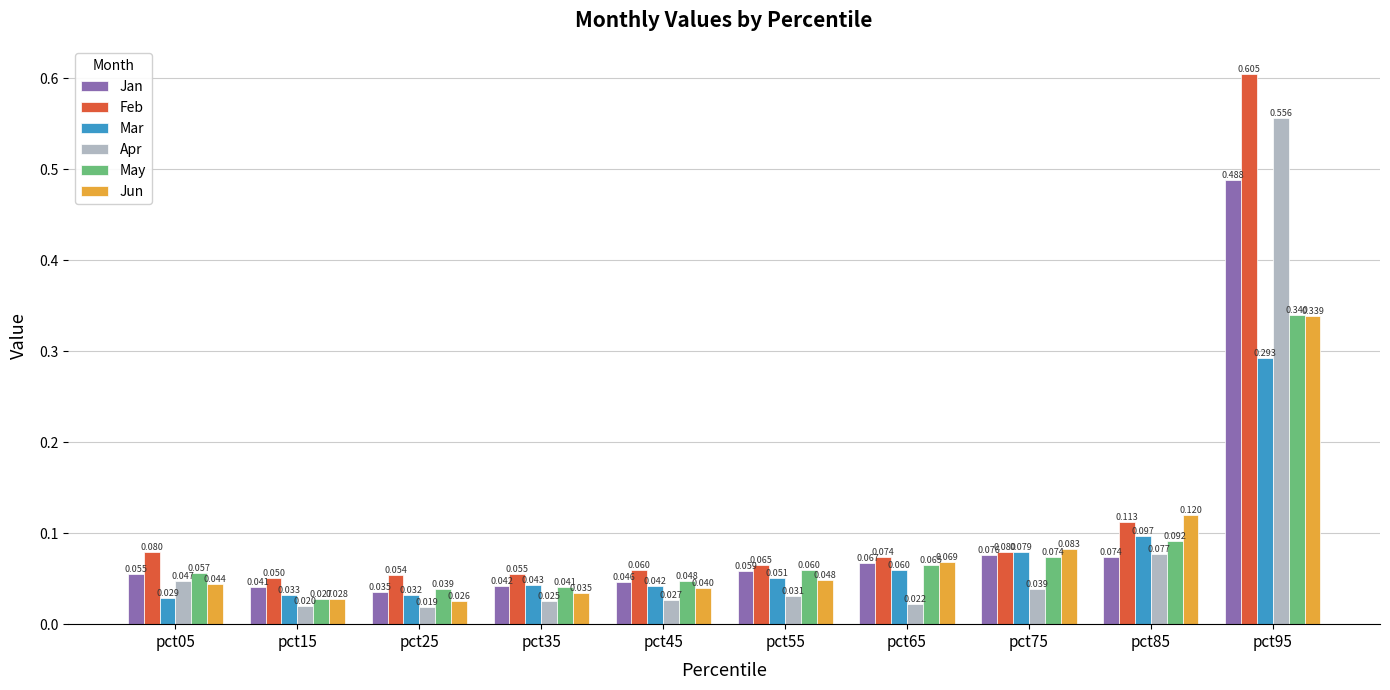

Which series changed the most between pct25 and pct35?

Mar